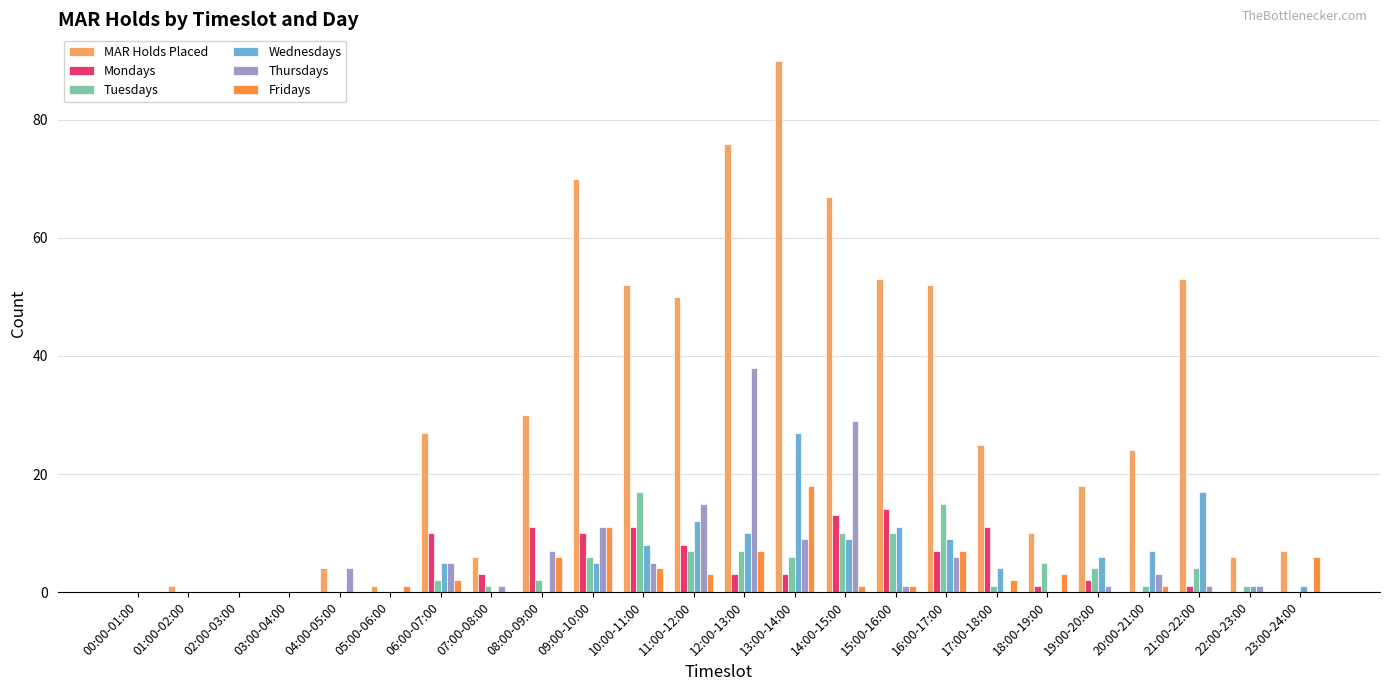

Is it true that MAR Holds Placed equals 105 at 12:00-13:00?

False